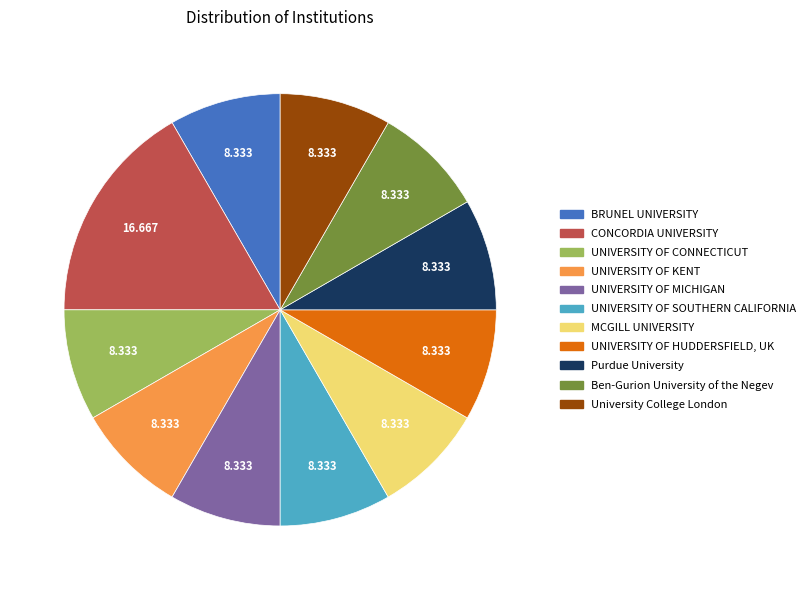

Is BRUNEL UNIVERSITY the majority of the pie?

No